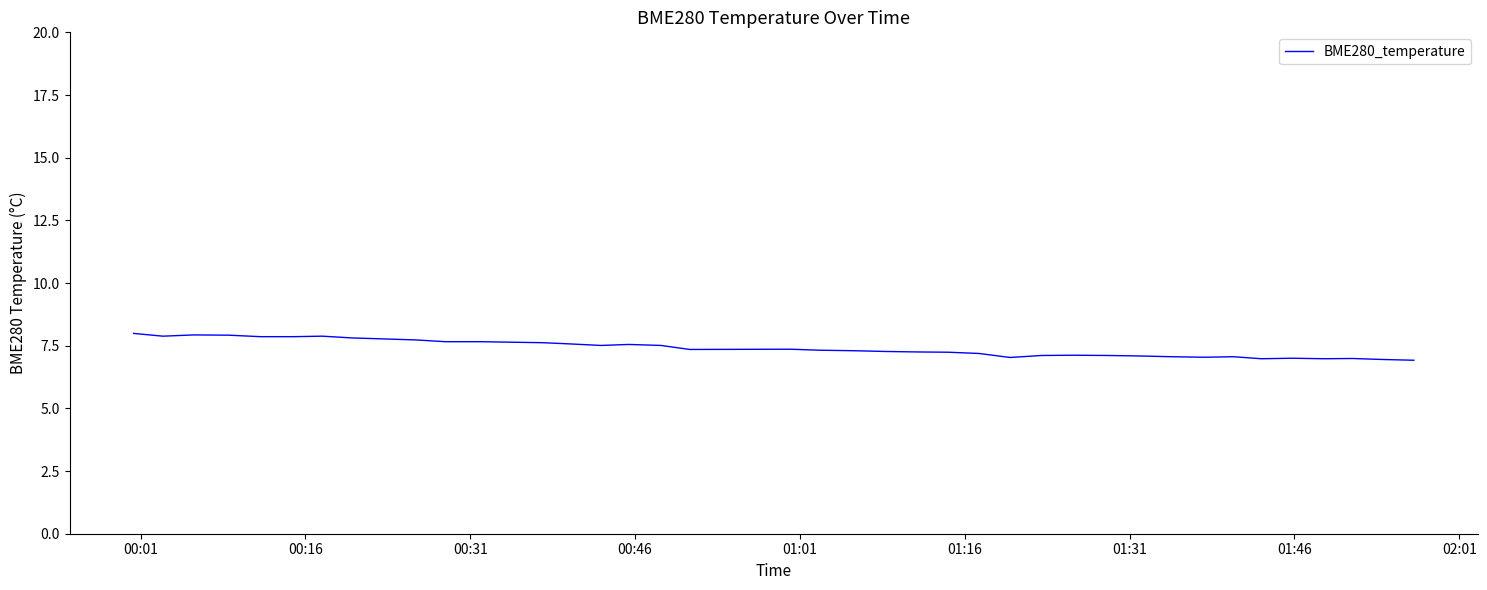

What is the difference between the maximum and minimum values?

1.1